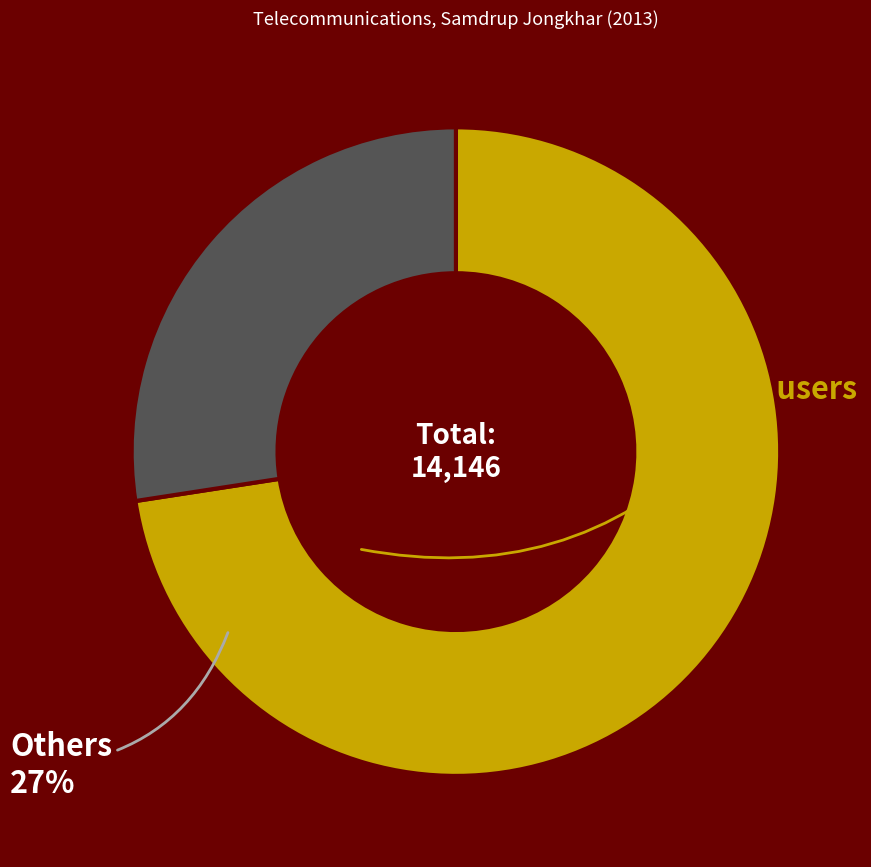

How many slices are in this pie chart?

2